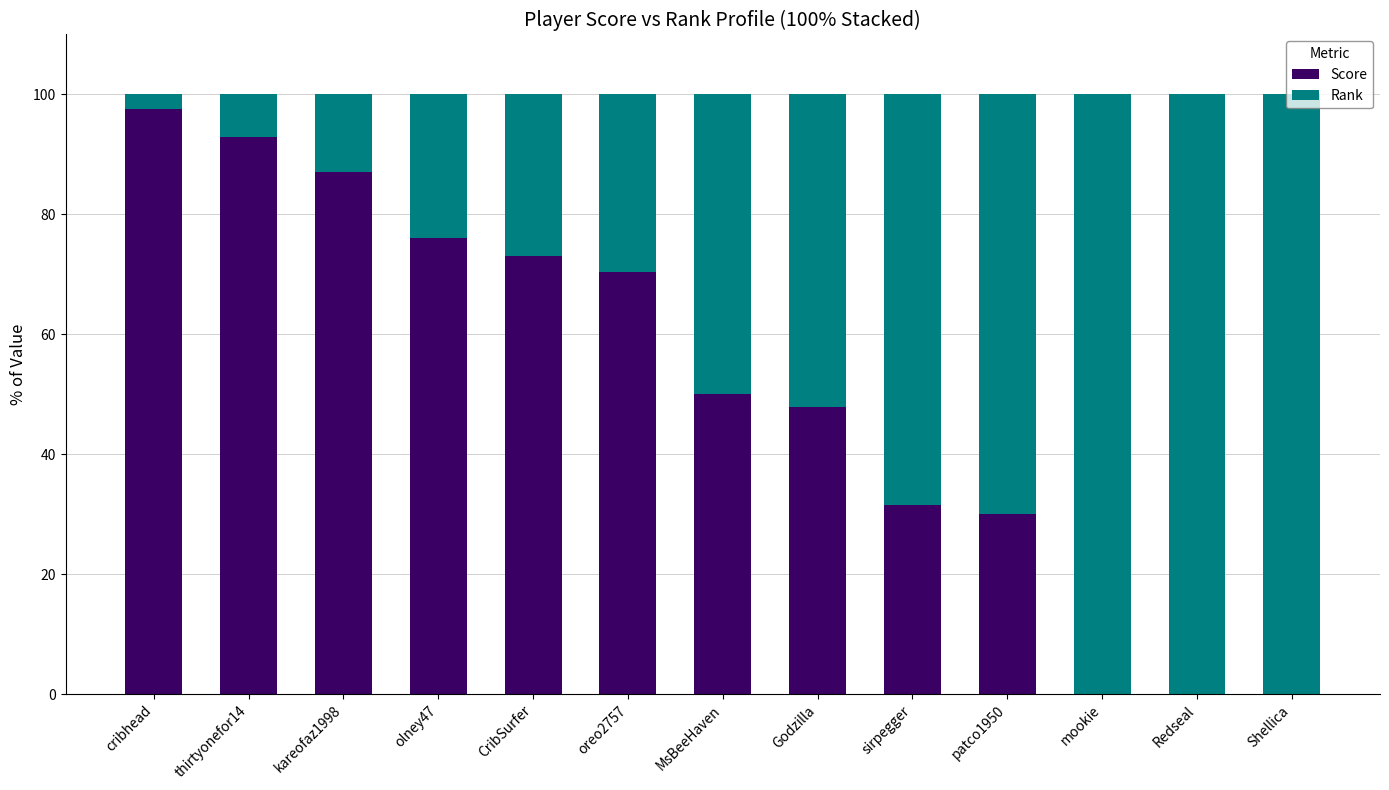

How many series are shown in this chart?

2